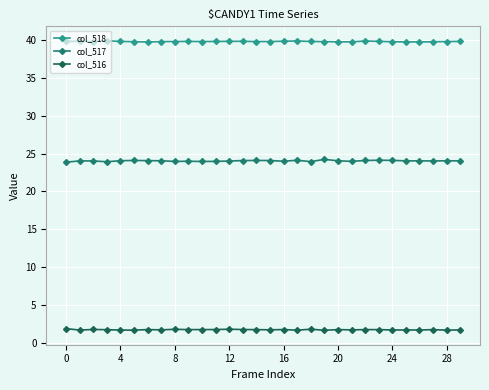

Is this an area chart (filled region under the line)?

No